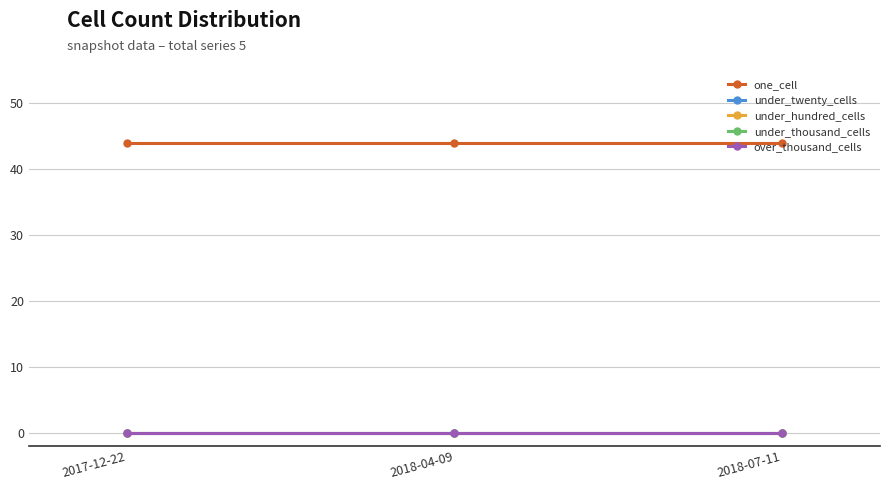

Is this an area chart (filled region under the line)?

No